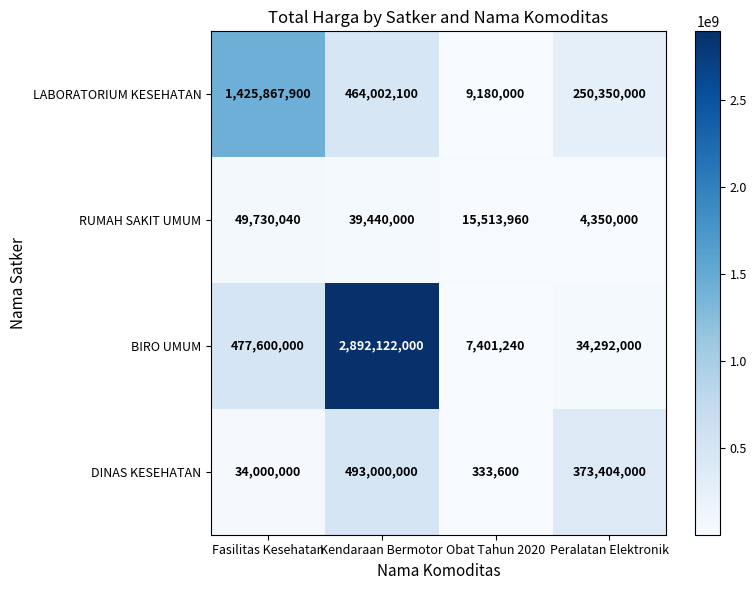

What is the average value of the RUMAH SAKIT UMUM series?

27258500